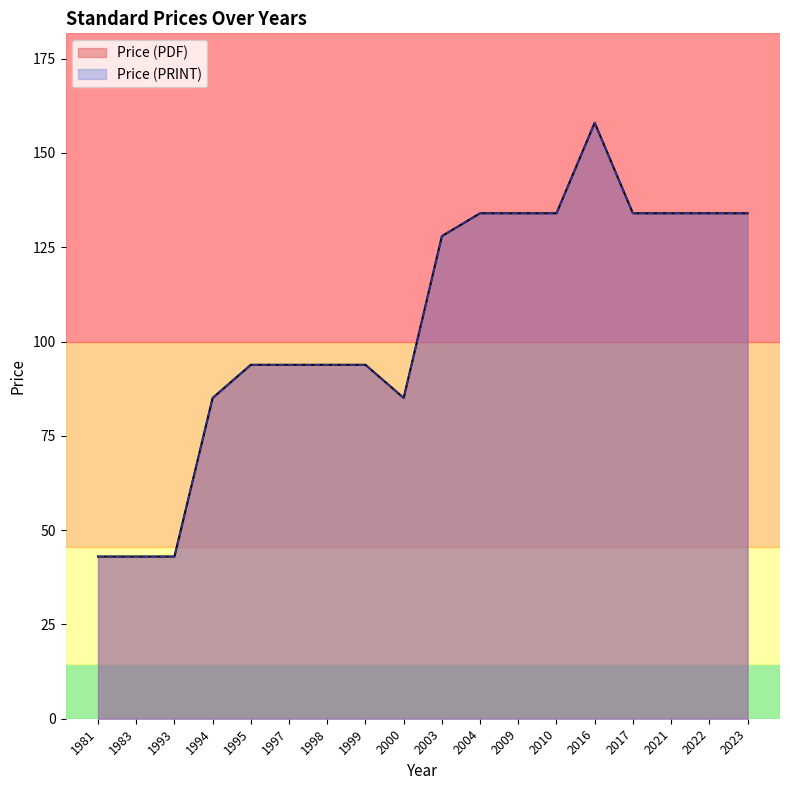

True or false: Price (PRINT) has more than 2 points higher than both neighbors.

False